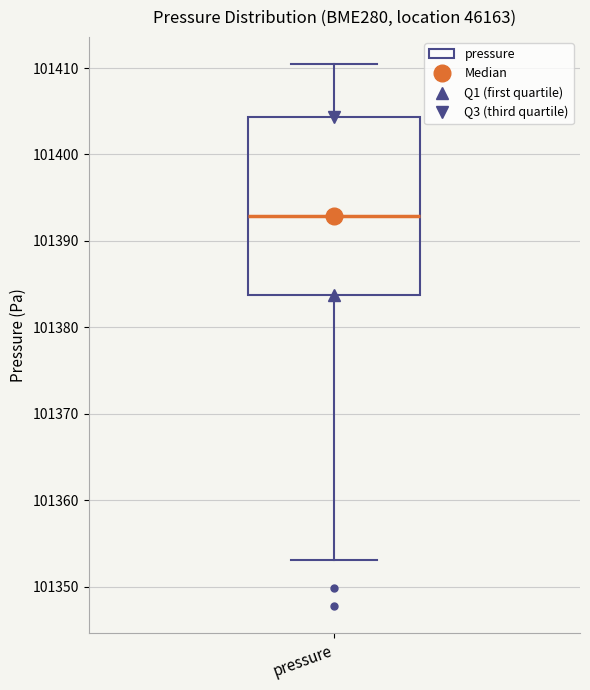

Read this box plot against the y-axis: the position of the median line, the range covered by the box, and the ends of both whiskers. The values are not printed on the chart, so give them approximately, as read against the axis.

median 101393, box 101384 to 101404, whiskers 101353 to 101410